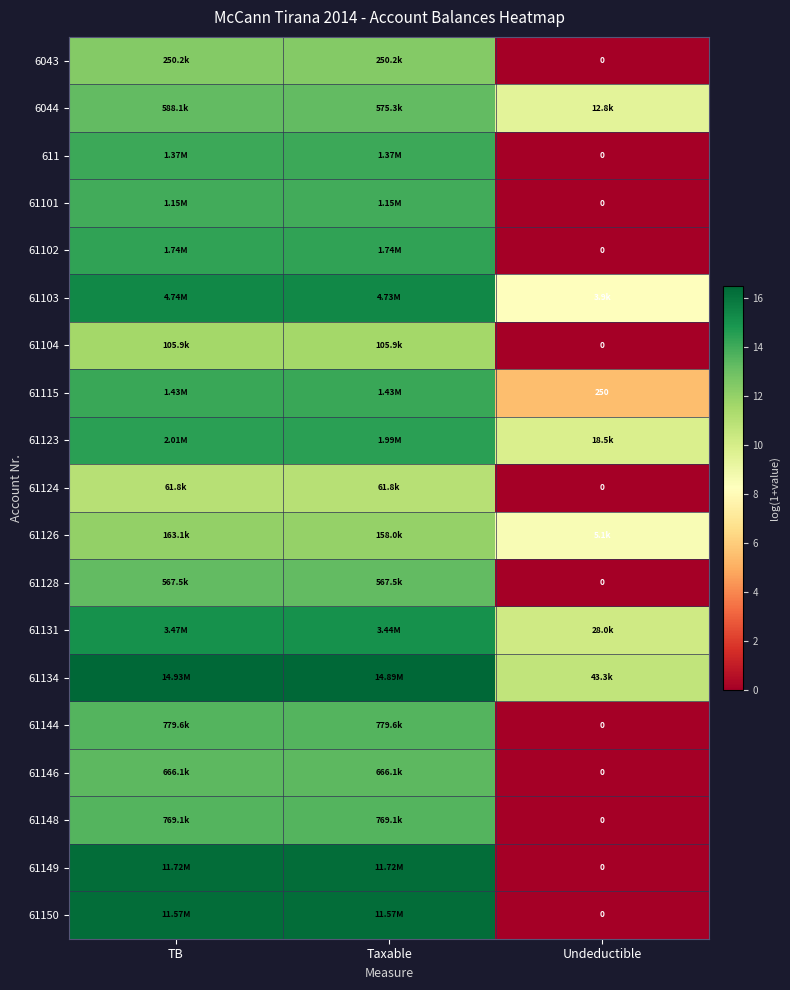

Is it true that 61104 equals 3.8 at Undeductible?

False